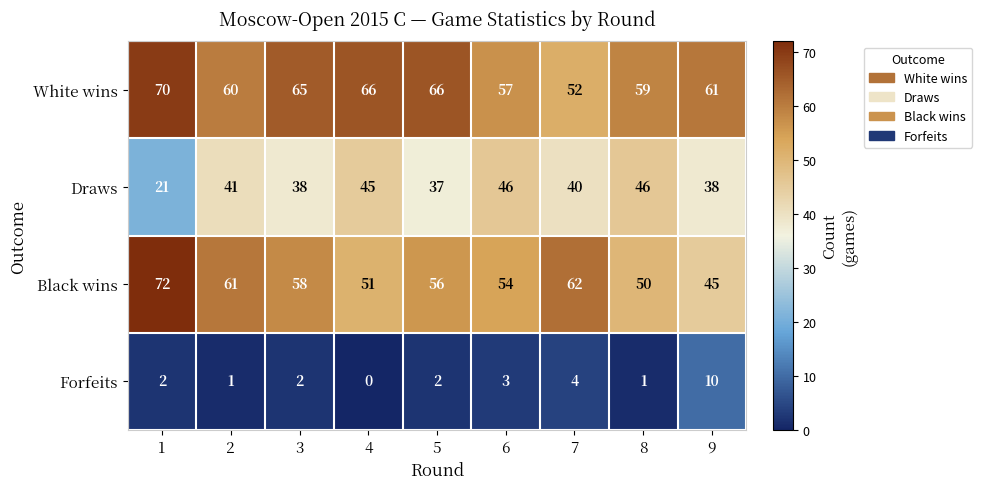

Is it true that Draws equals 19 at 8?

False